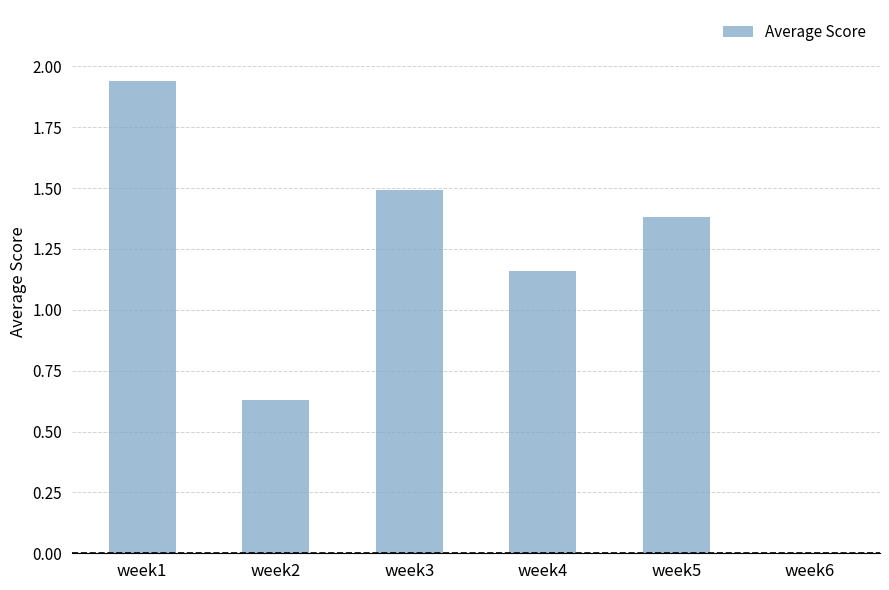

Is it true that the value at week4 is 0.3?

False